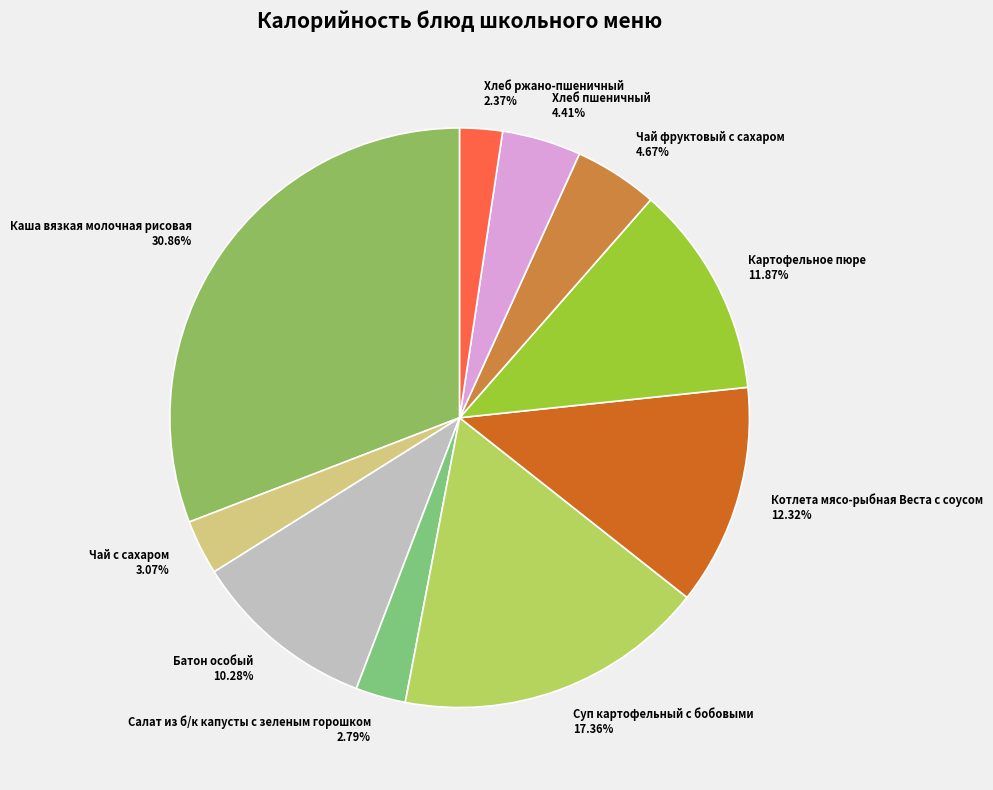

What percentage is the Суп картофельный с бобовыми slice, to the nearest percent?

17%